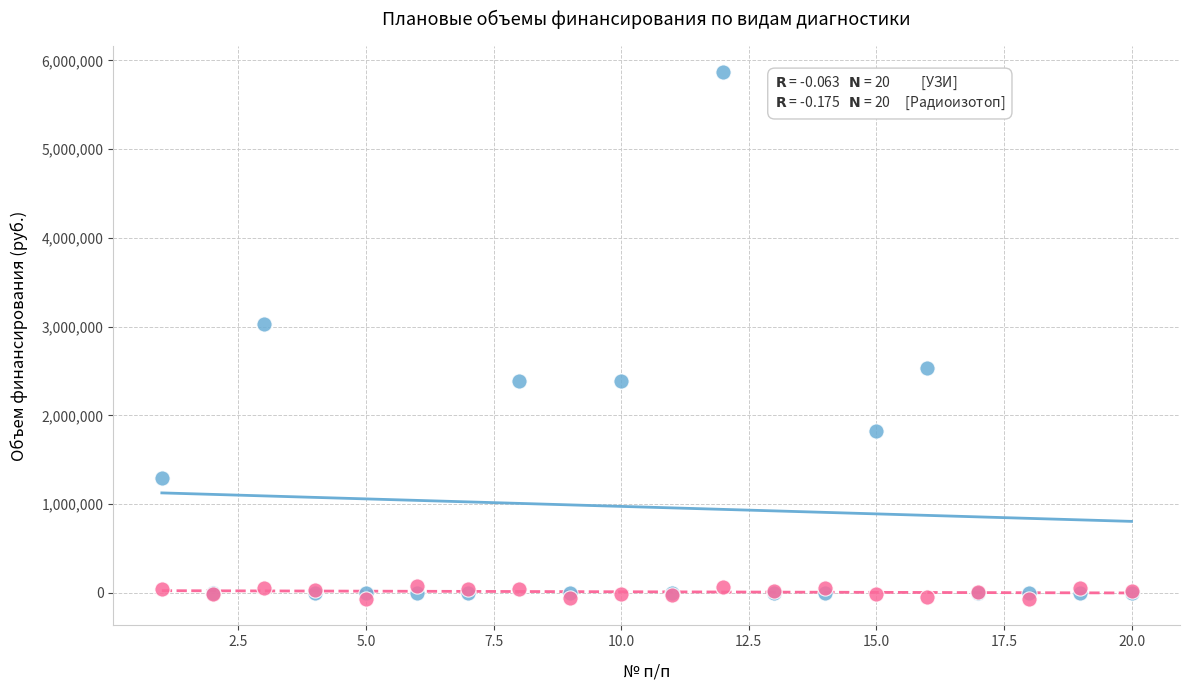

Which series reaches the maximum Y coordinate?

УЗИ скрининг